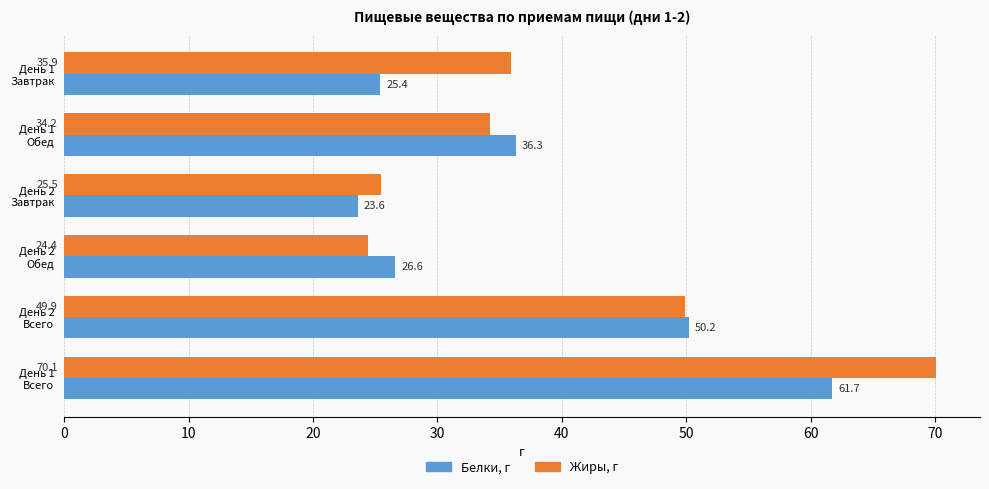

What is the difference between the maximum and second lowest values in the Белки, г series?

36.3